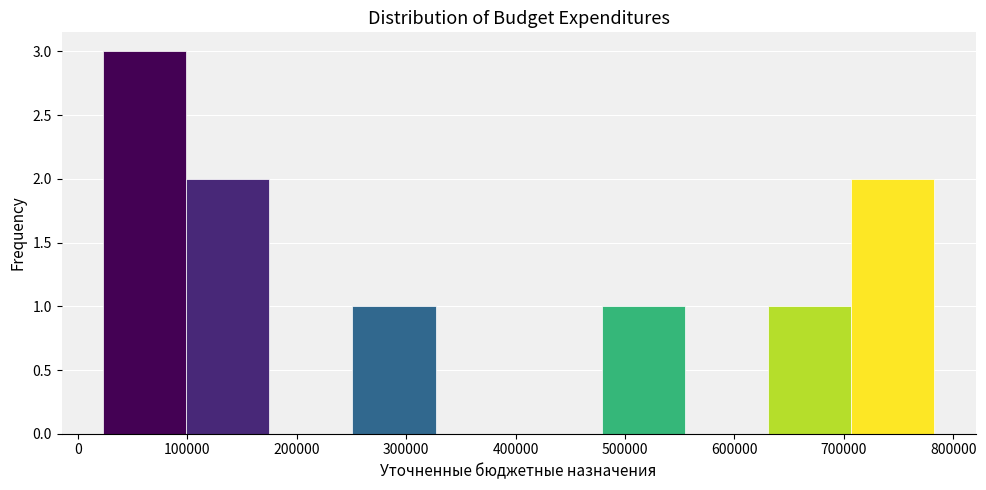

Reading left to right, list every bar in this chart as the range it spans on the x-axis followed by its height. Neither the bar edges nor the heights are printed on the chart, so give them approximately, as read against the axes.

20000 to 100000: 3
100000 to 180000: 2
180000 to 250000: 0
250000 to 330000: 1
330000 to 400000: 0
400000 to 480000: 0
480000 to 550000: 1
550000 to 630000: 0
630000 to 710000: 1
710000 to 780000: 2